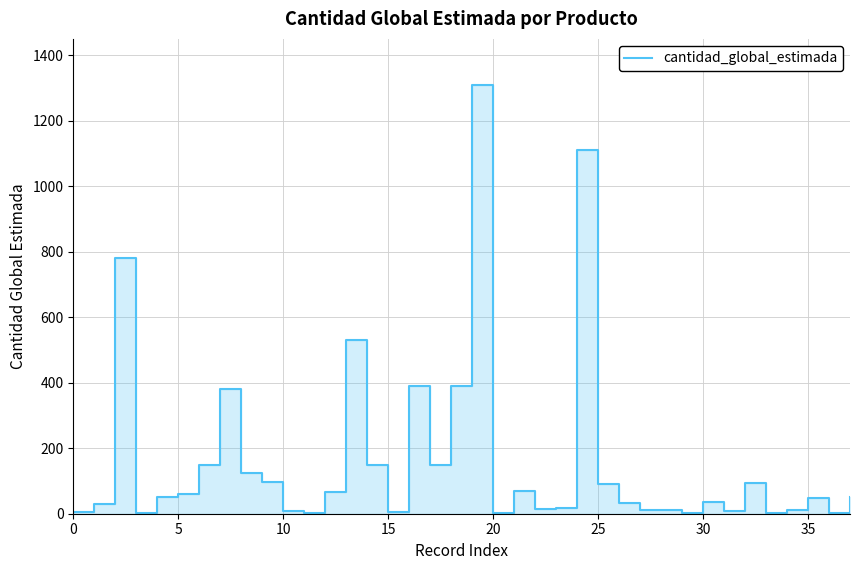

How many lines are shown in the chart?

1